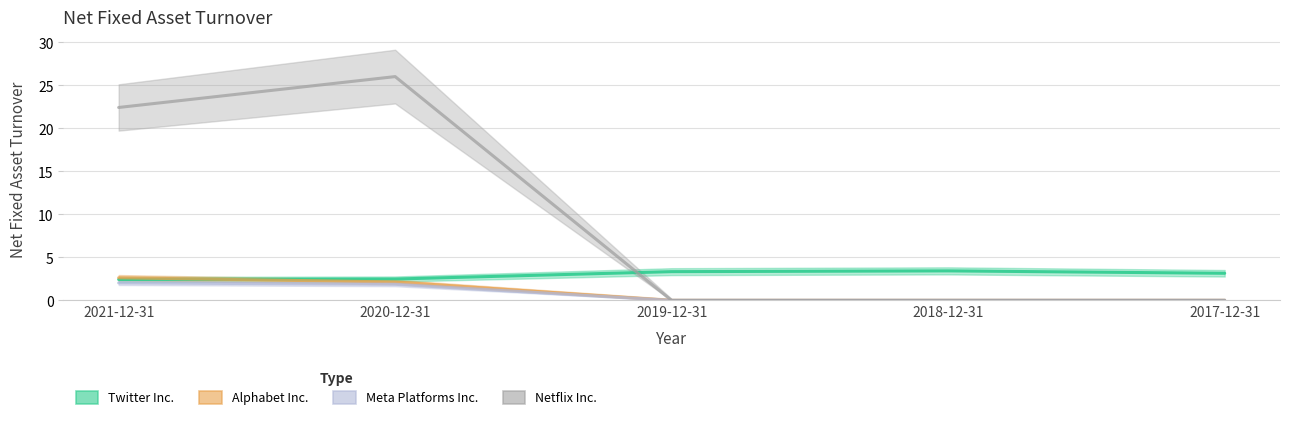

True or false: Alphabet Inc. has a value of 1.0 at 2020-12-31.

False